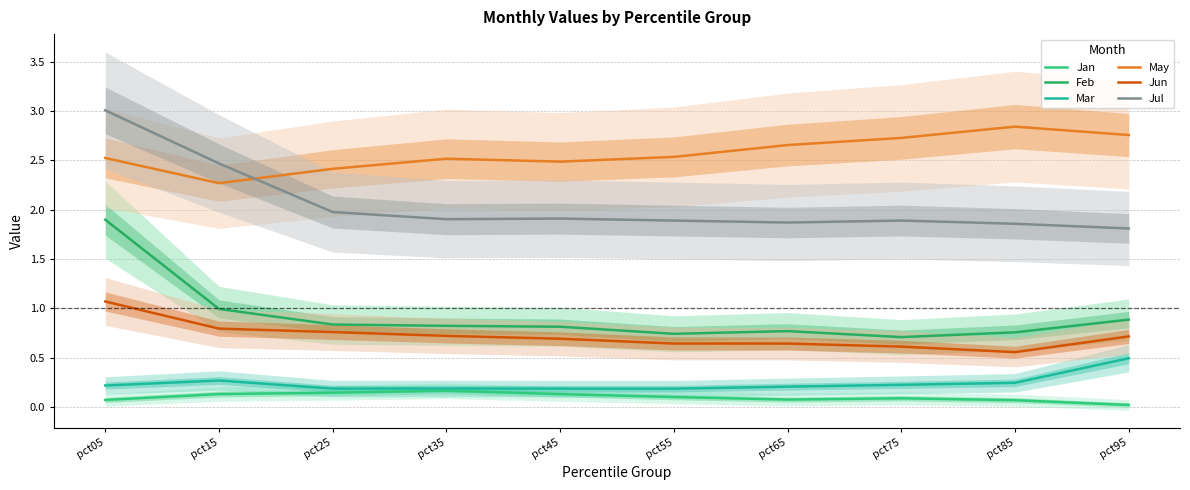

What is the spread (max minus min) of values at pct35?

2.4